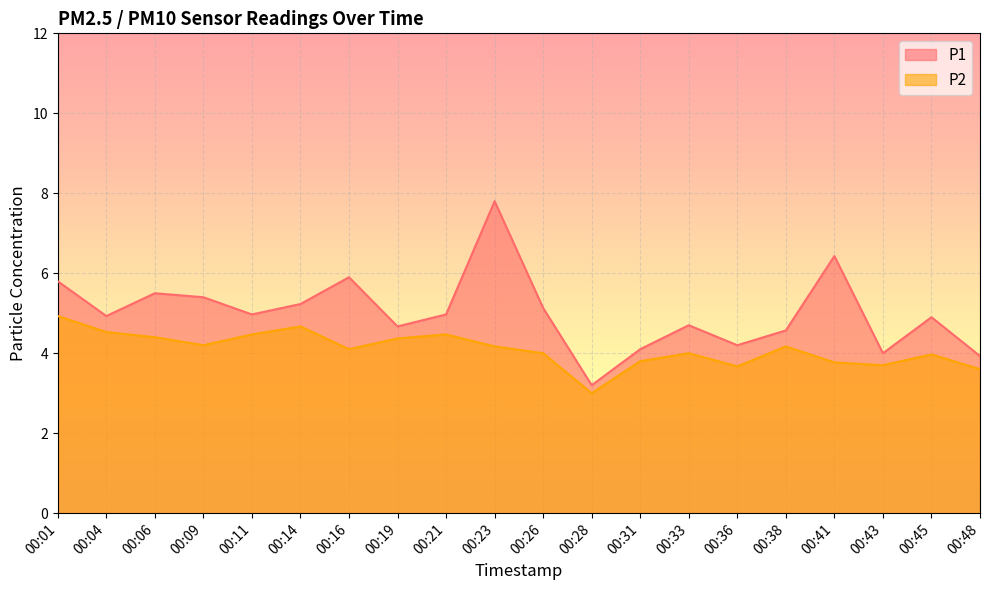

How many lines are shown in the chart?

2